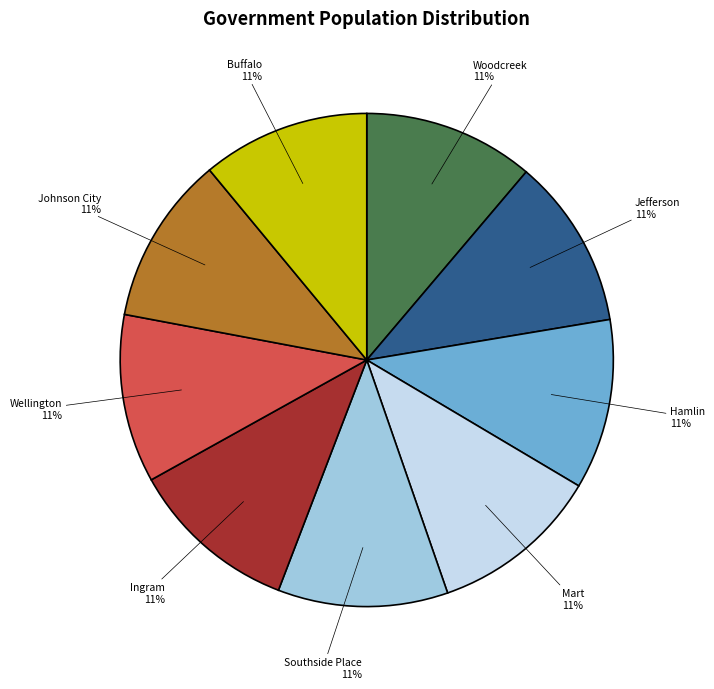

To the nearest percent, what portion does Southside Place represent?

11%